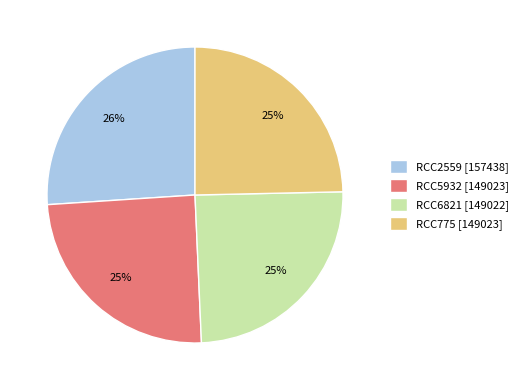

What is the ratio of the value at RCC5932 [149023] to the value at RCC775 [149023]?

1.0